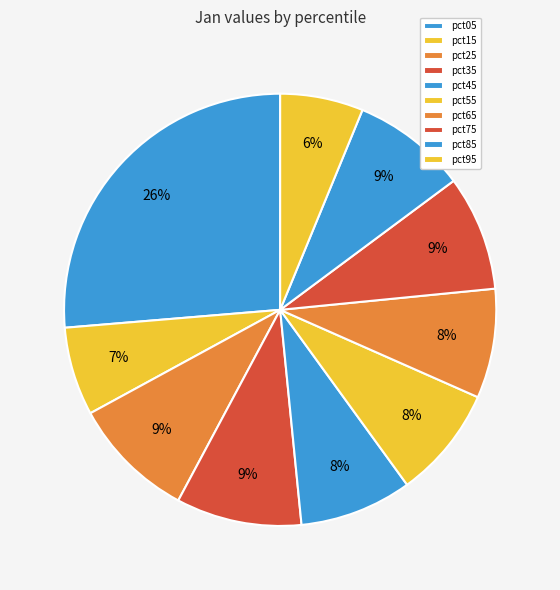

Combined, do pct95 and pct25 account for over 50%?

No